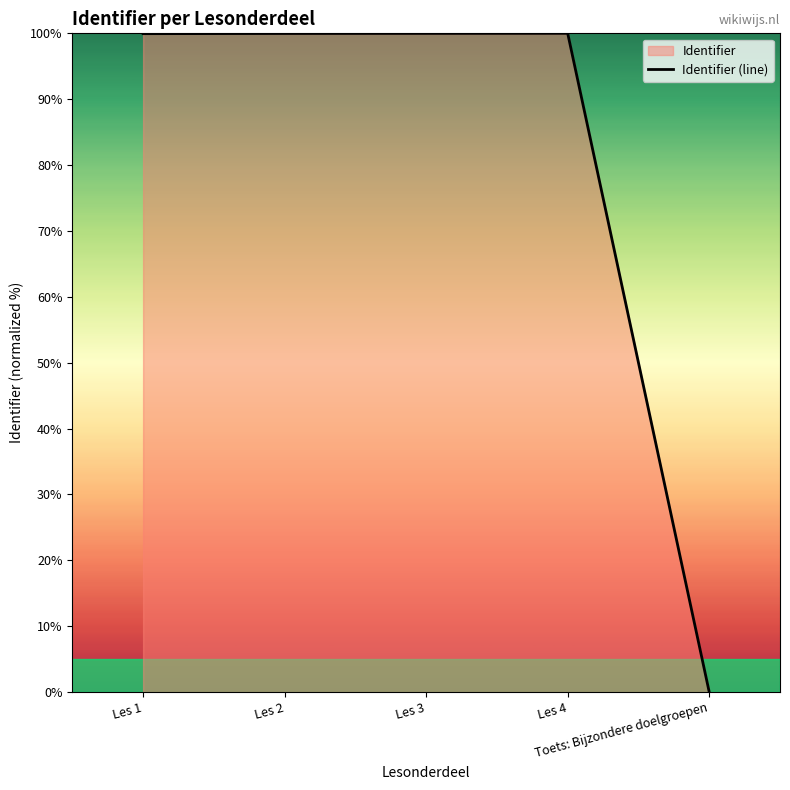

Is it true that the value at Les 4 is 100.0?

True